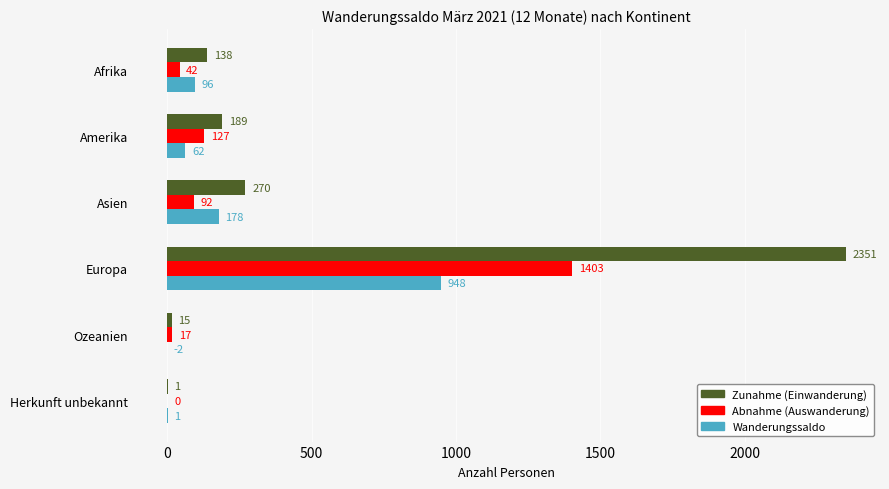

What is the sum of all Zunahme (Einwanderung) values?

2964